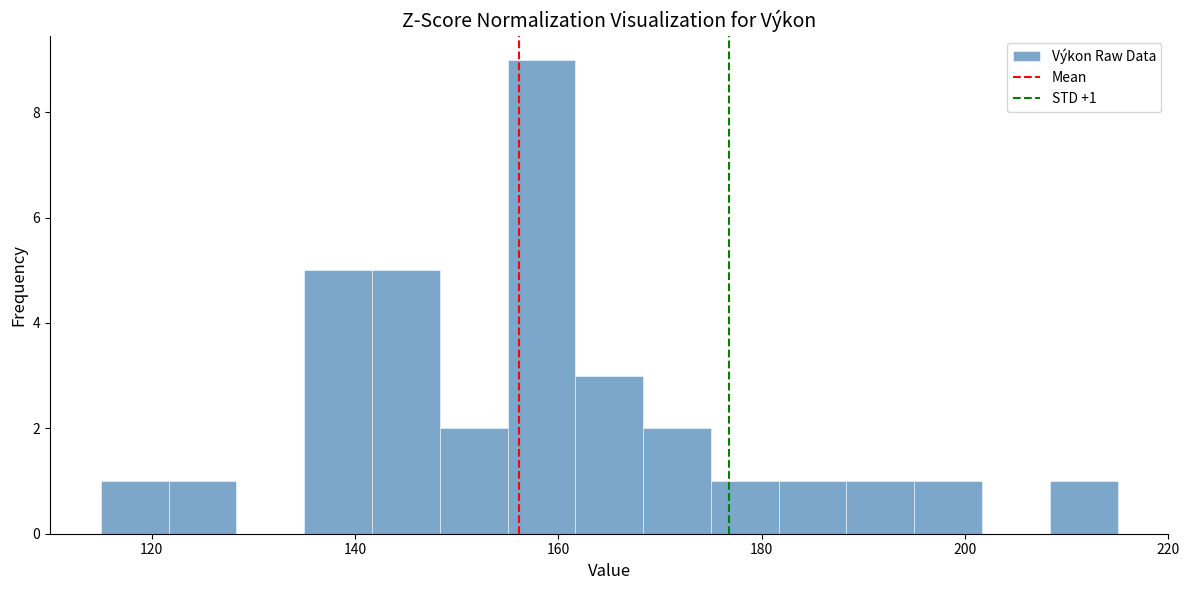

Around what value on the x-axis is the tallest bar? Give the approximate position of its centre, as read against the axis.

158